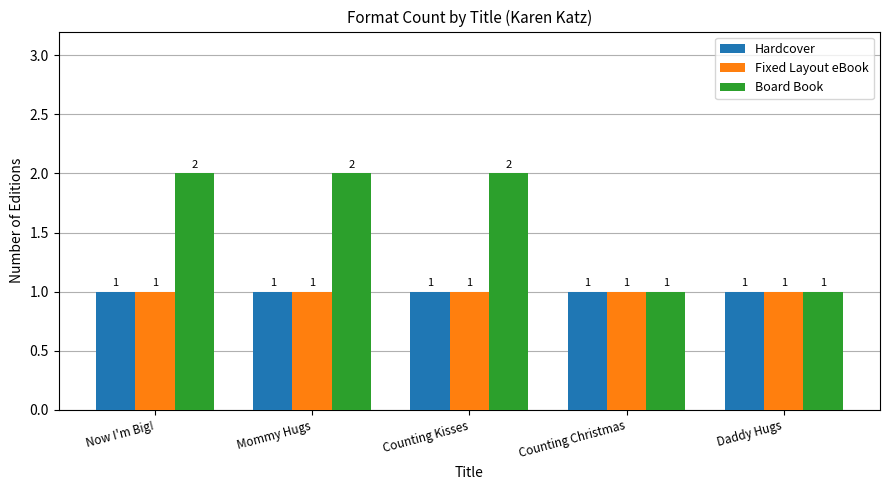

What is the average value of the Fixed Layout eBook series?

1